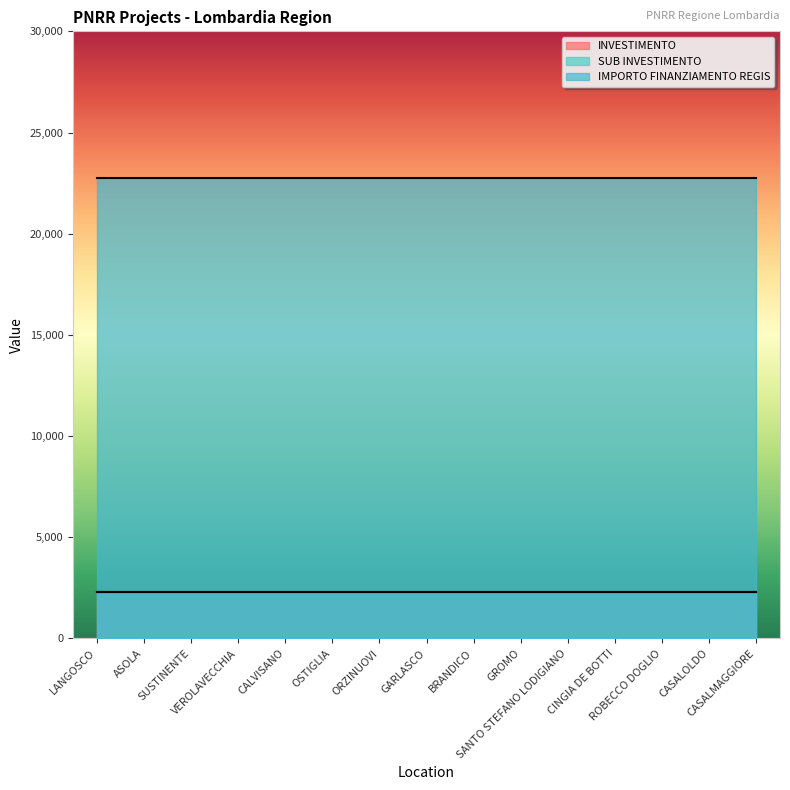

True or false: IMPORTO FINANZIAMENTO REGIS and SUB INVESTIMENTO cross at least once.

False